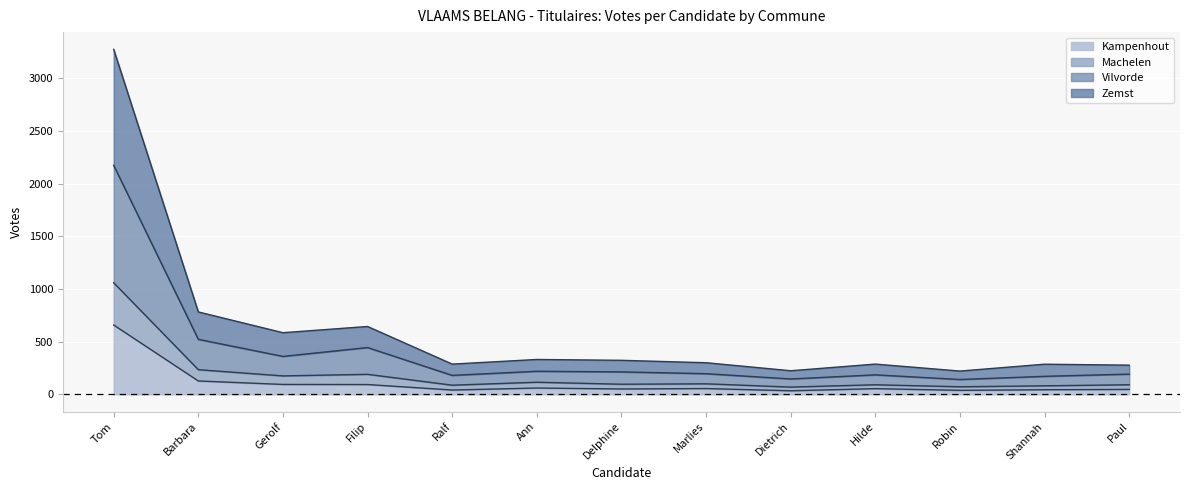

True or false: Kampenhout has a value of 347 at Tom.

False